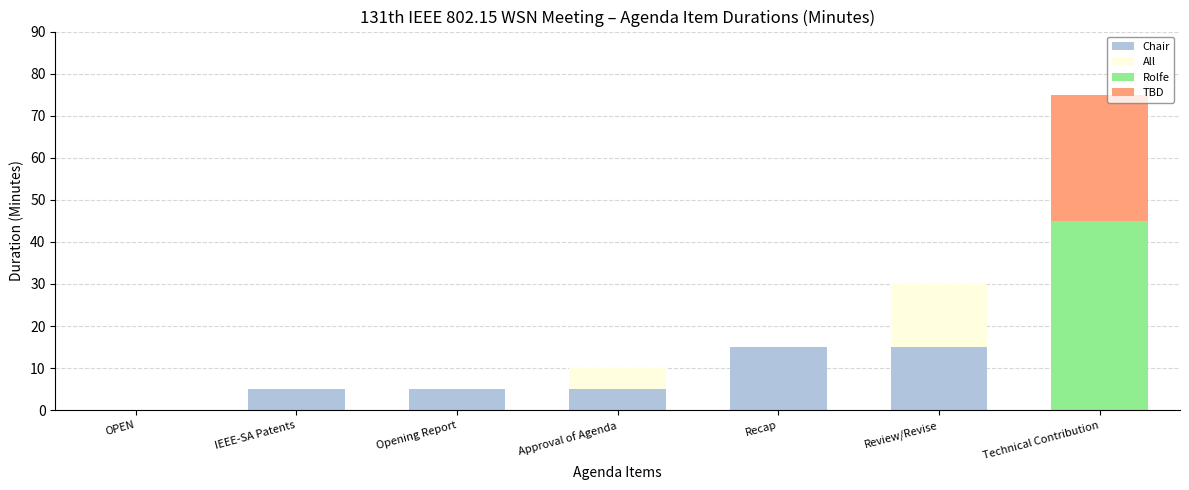

Reading left to right, transcribe the values for Chair.

OPEN=0	IEEE-SA Patents=5	Opening Report=5	Approval of Agenda=5	Recap=15	Review/Revise=15	Technical Contribution=0